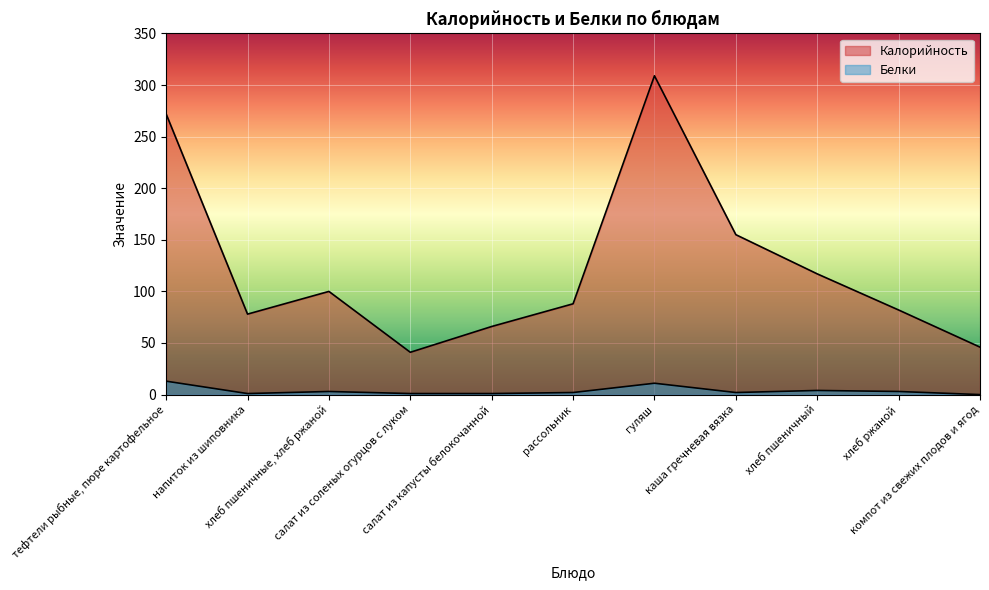

At which label is Белки closest to 6?

хлеб пшеничный